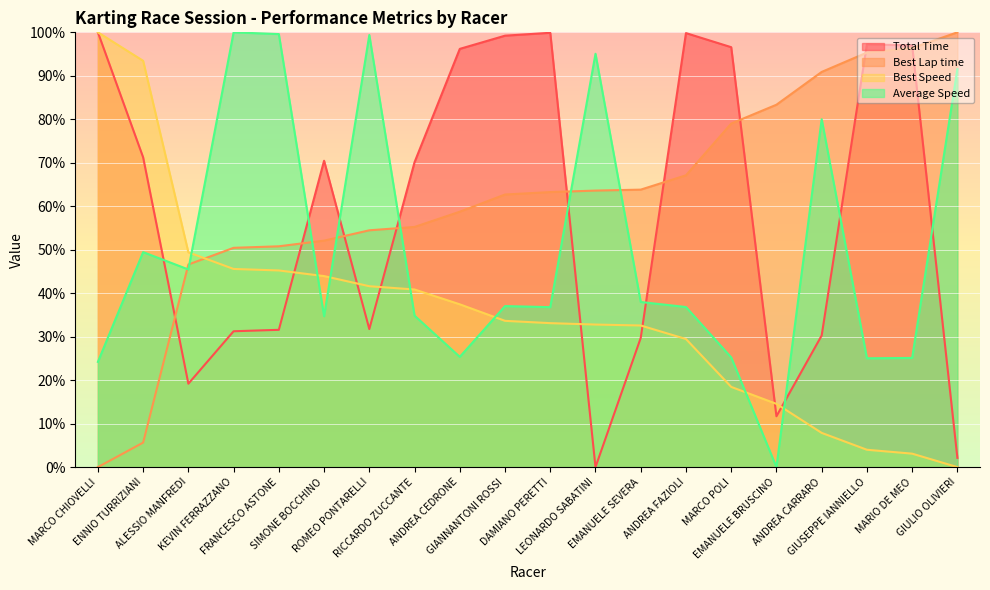

Which series has the largest total across all categories?

Best Lap time